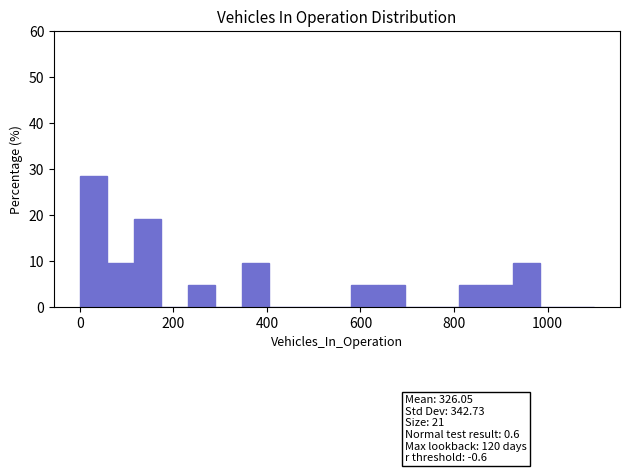

Around what value on the x-axis is the tallest bar? Give the approximate position of its centre, as read against the axis.

20